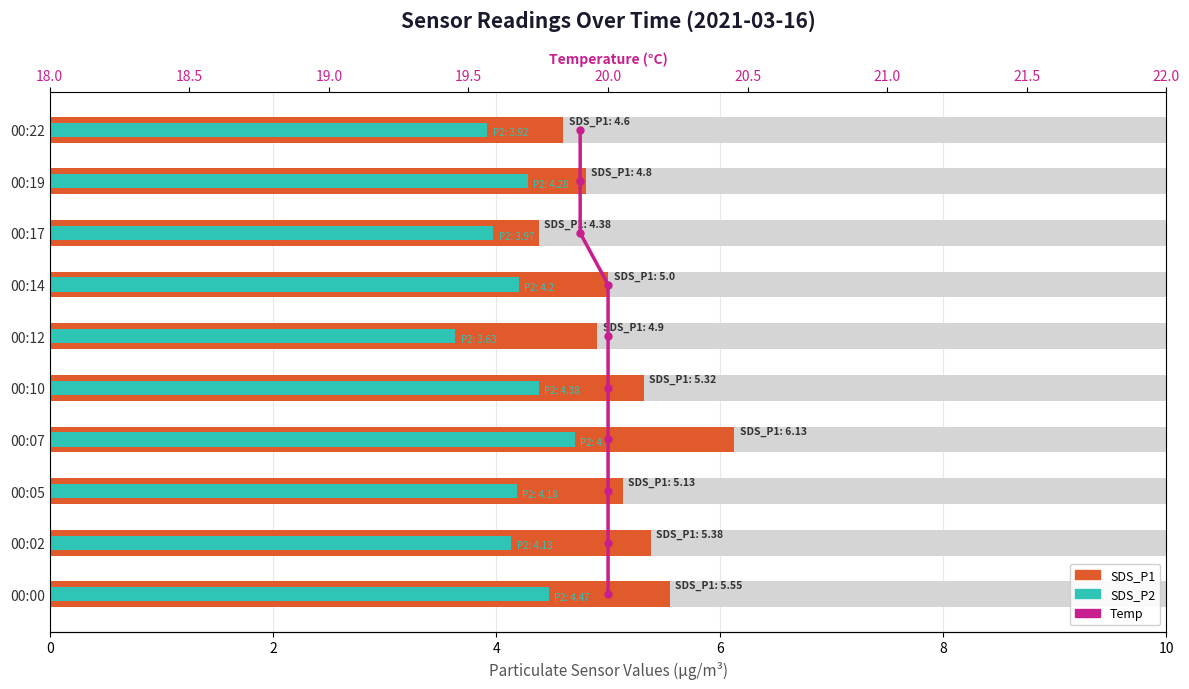

What is the approximate value of SDS_P1 at 00:19?

4.8